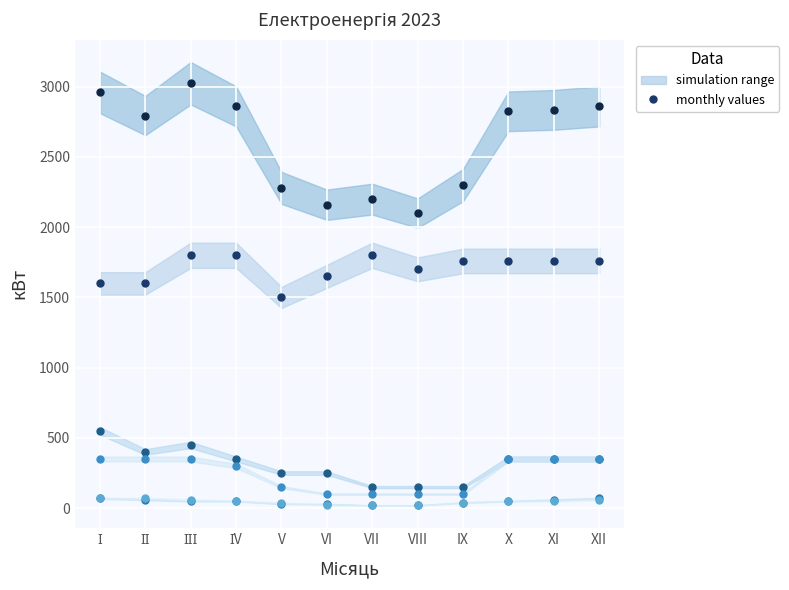

What is the value of the Бердянський округ point at the 1st from the left?

550